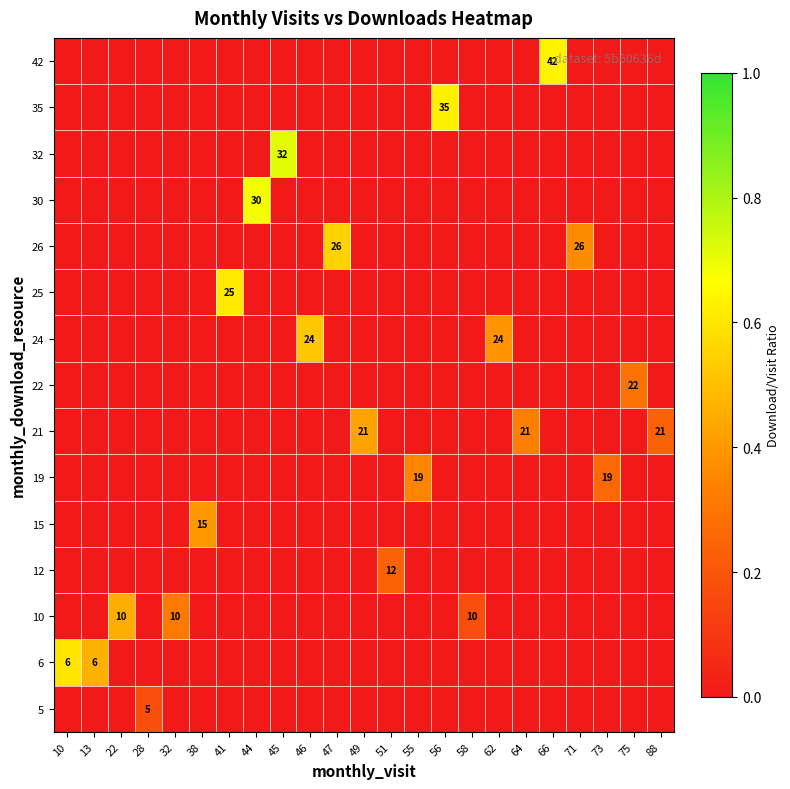

What is the total value across all series at 10?

0.6